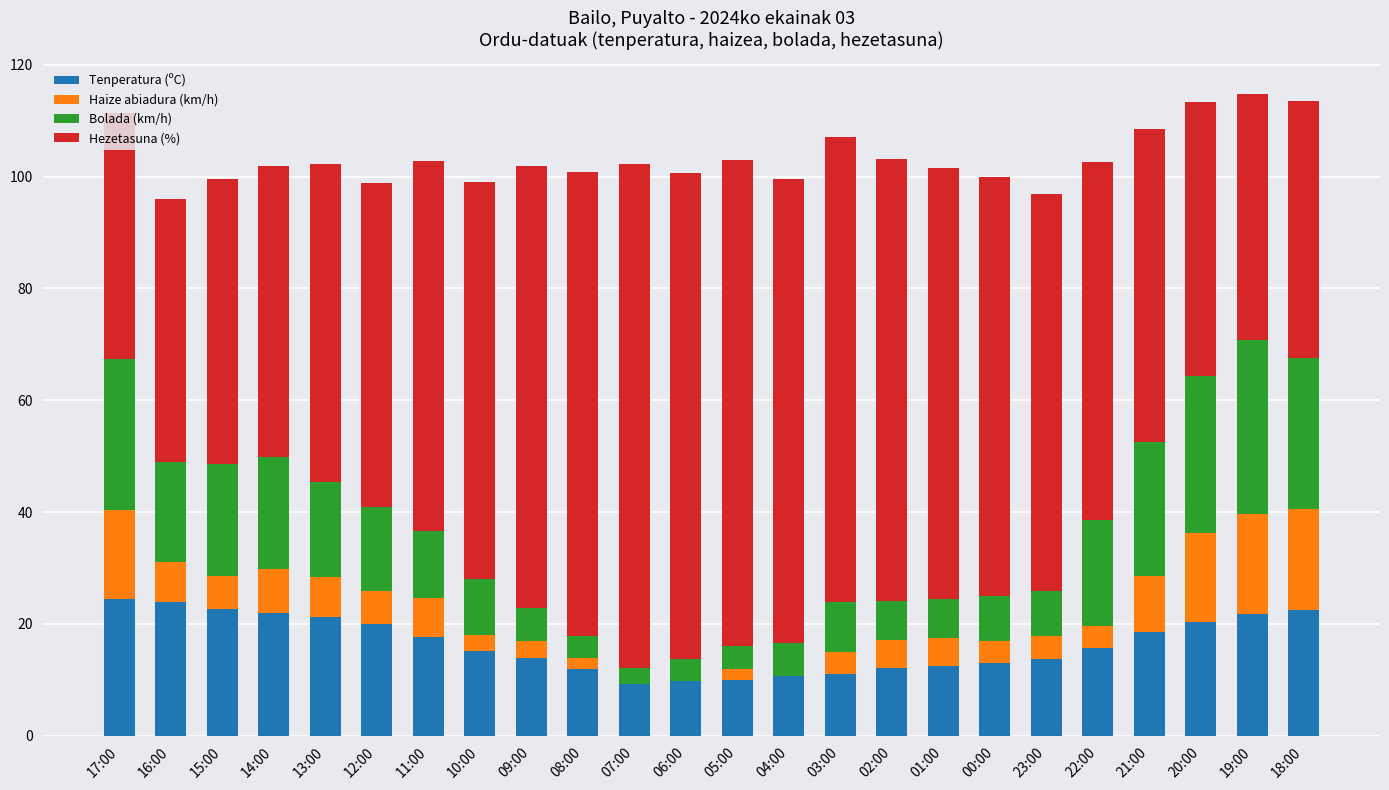

Is it true that Tenperatura (ºC) equals 18.8 at 08:00?

False